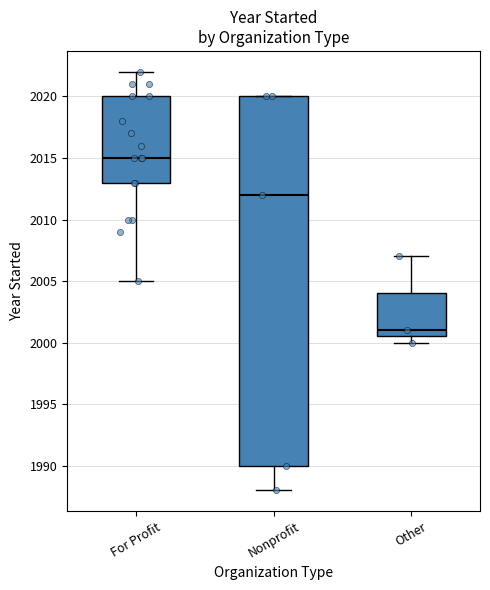

Reading left to right, read every box against the y-axis: the position of its median line, the range the box covers, and the ends of its whiskers. The values are not printed on the chart, so give them approximately, as read against the axis.

For Profit: median 2015.0, box 2013.0 to 2020.0, whiskers 2005.0 to 2022.0
Nonprofit: median 2012.0, box 1990.0 to 2020.0, whiskers 1988.0 to 2020.0
Other: median 2001.0, box 2000.5 to 2004.0, whiskers 2000.0 to 2007.0